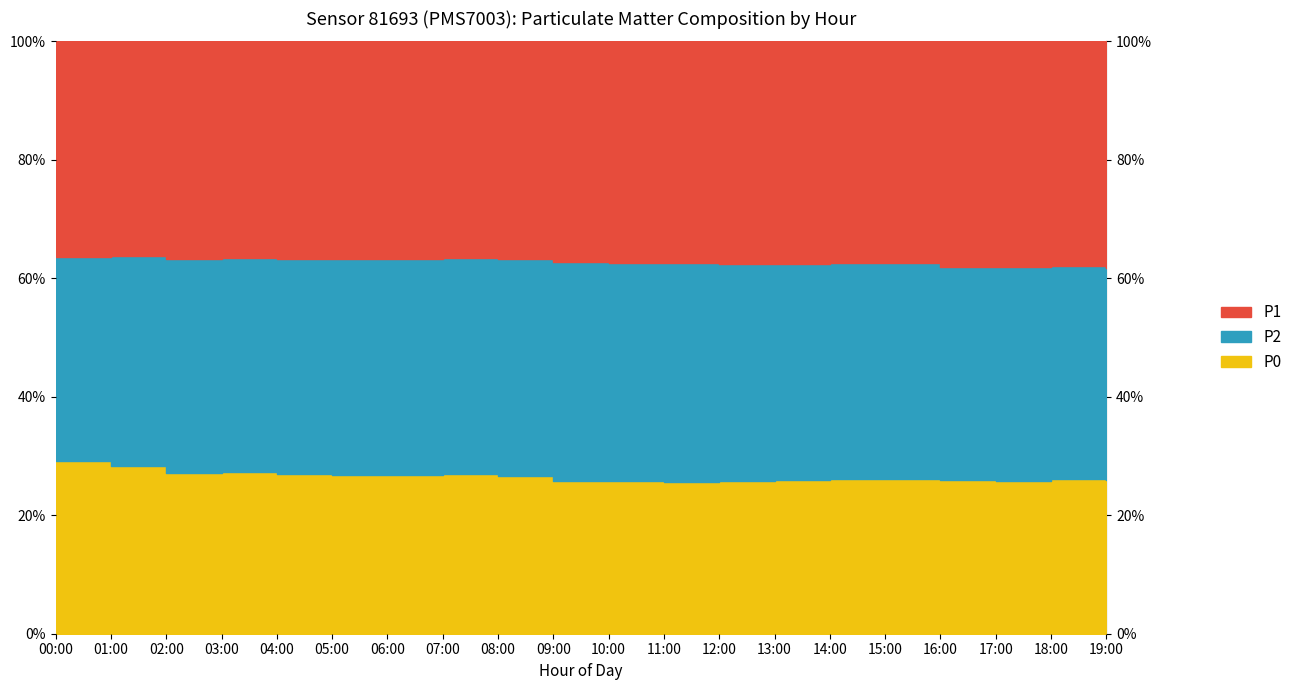

What is the sum of the P2 values at 19:00 and 16:00?

10.2